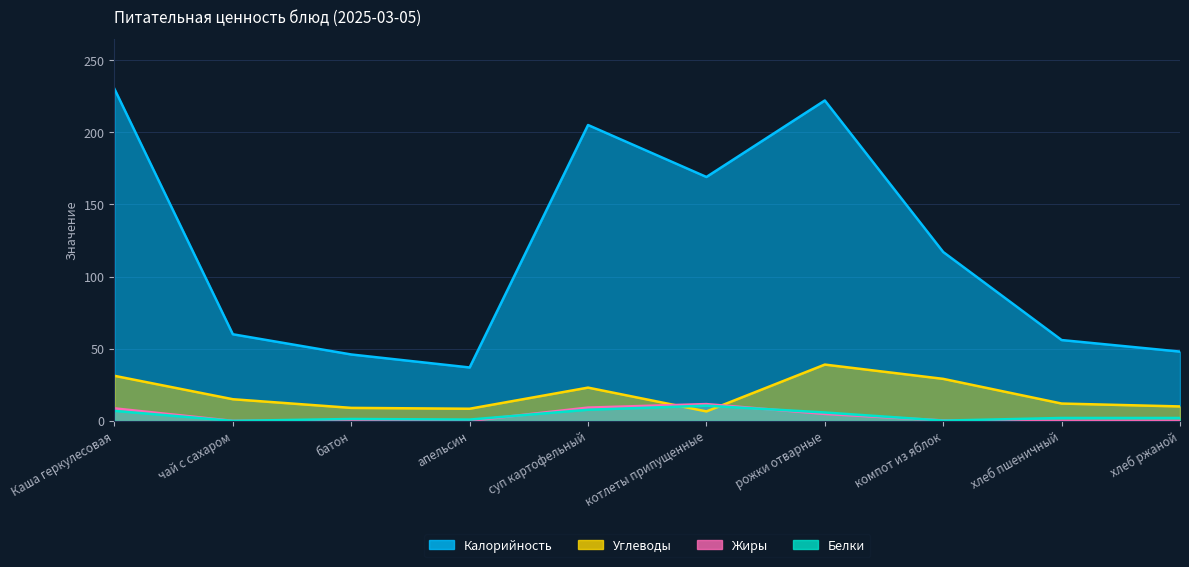

At суп картофельный, list the series in order from smallest to largest.

Белки, Жиры, Углеводы, Калорийность